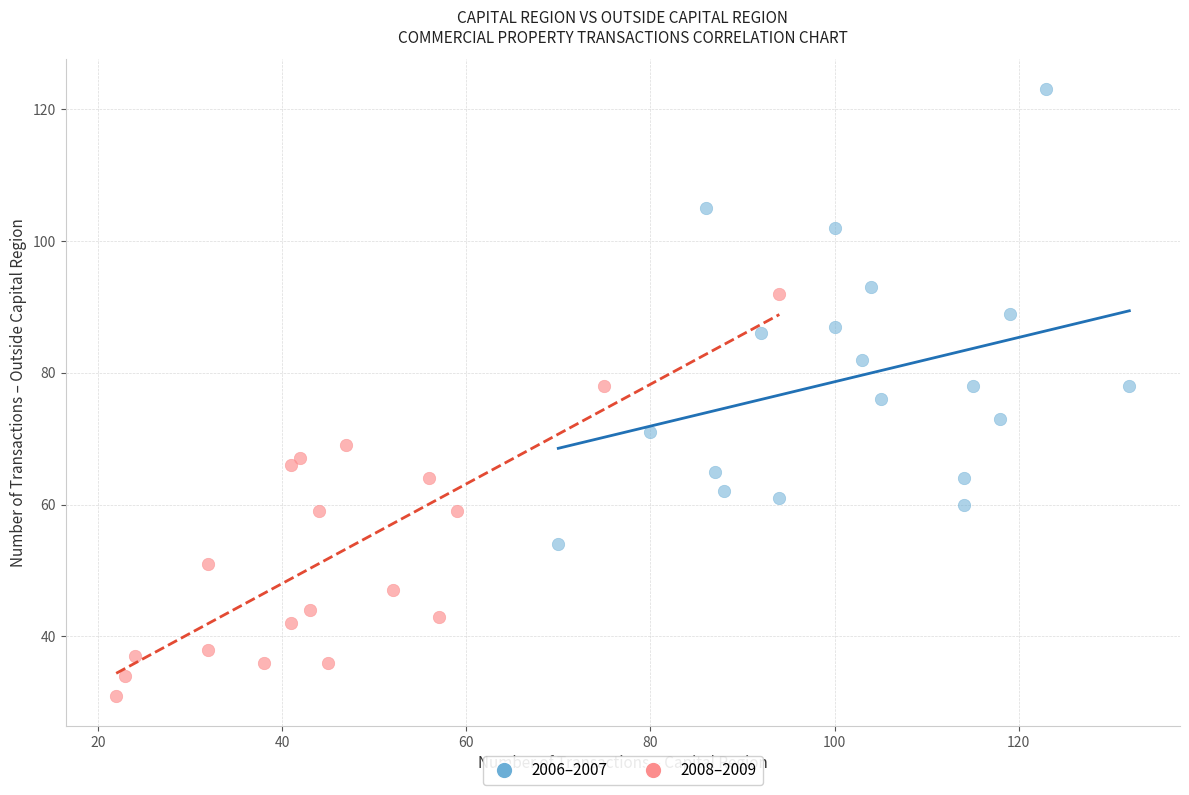

Which series reaches the maximum Y coordinate?

2006–2007